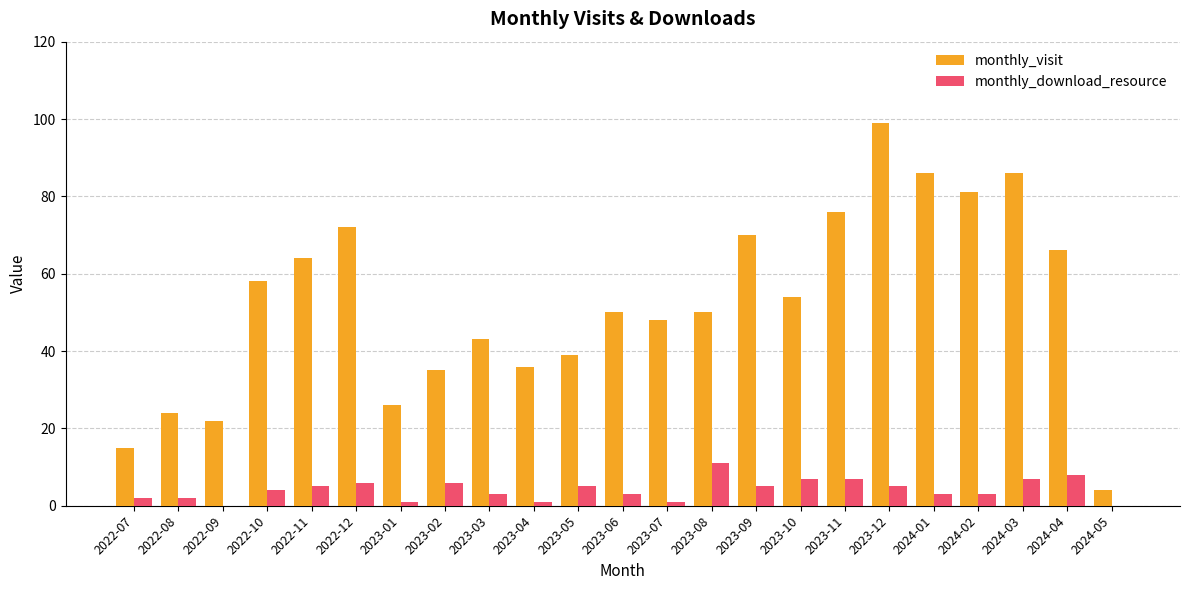

What is the total value across all series at 2023-02?

41